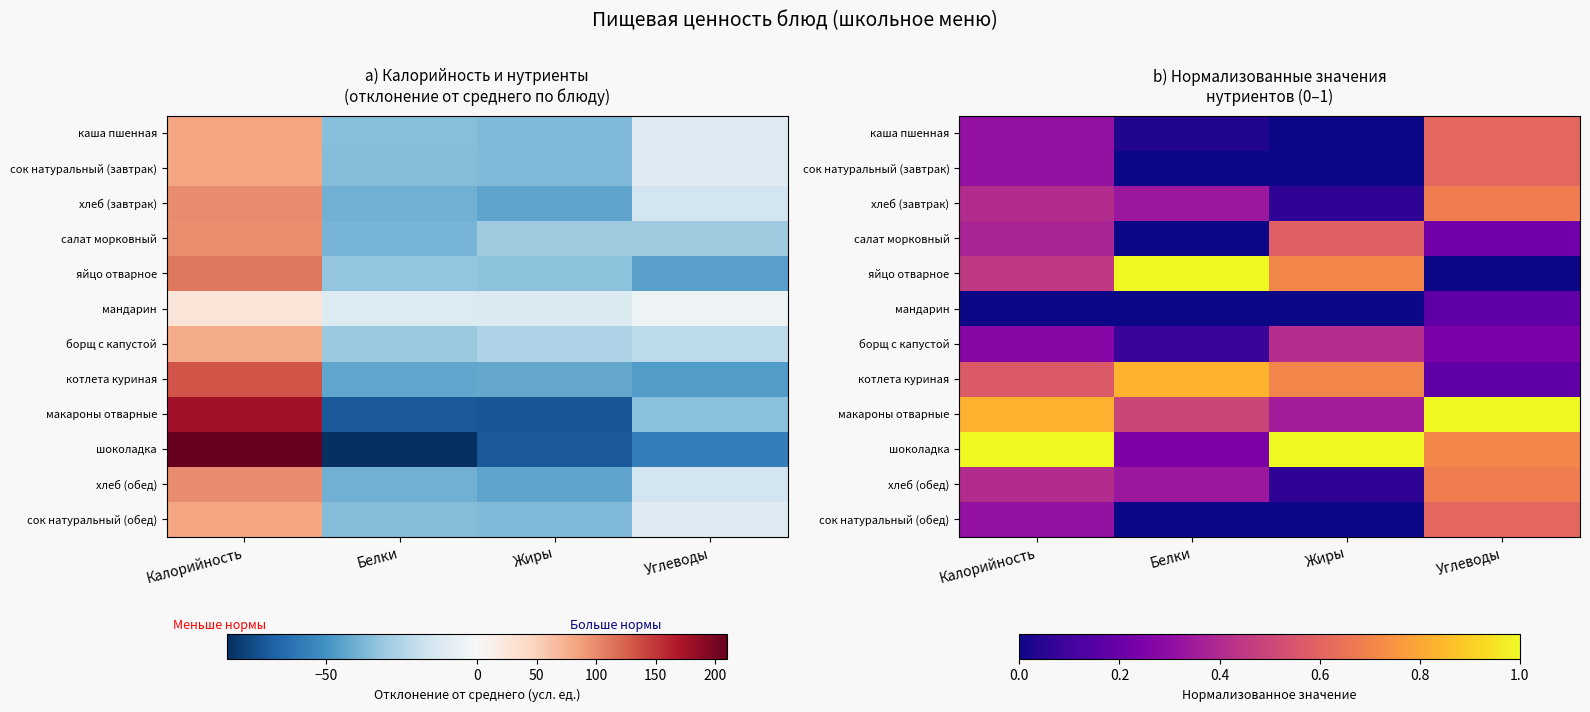

At which label is хлеб (завтрак) closest to 0?

Жиры